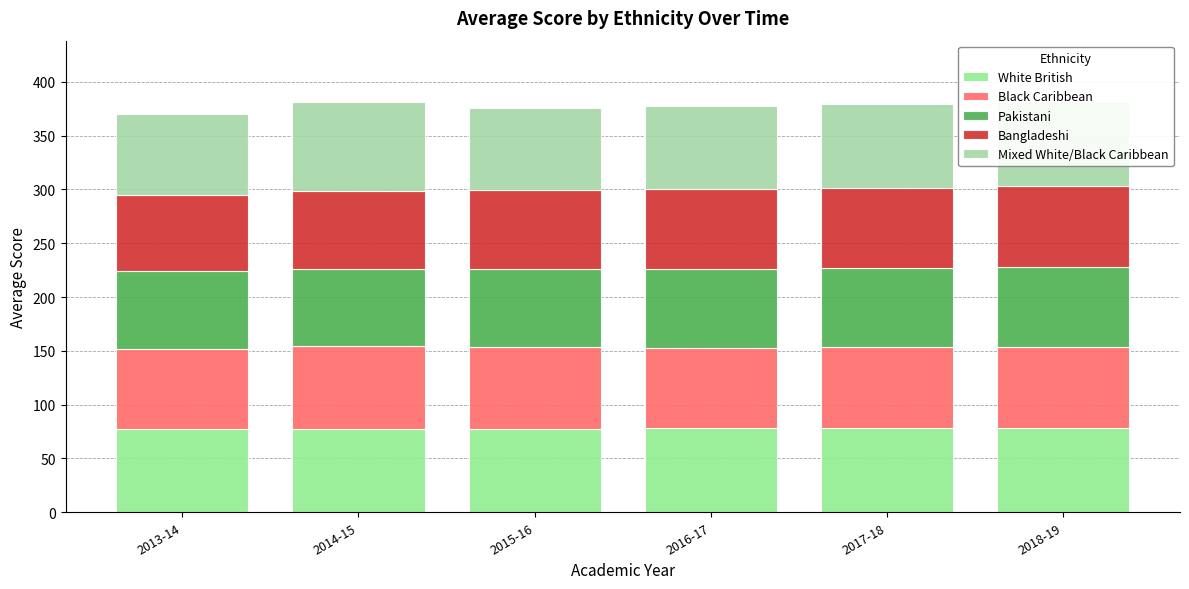

What is the difference between the maximum and minimum values in the Bangladeshi series?

4.5